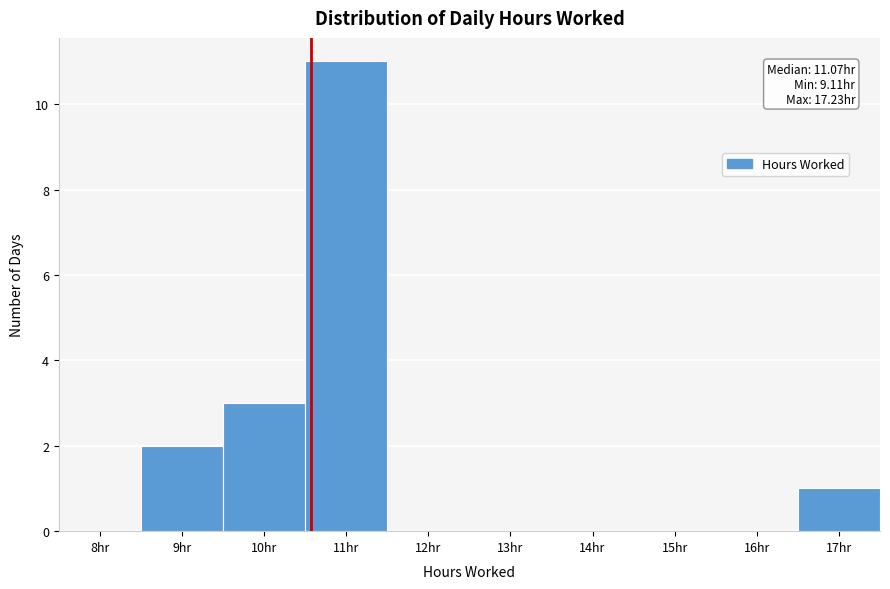

Reading left to right, list all the values displayed in this chart.

8hr=0	9hr=2	10hr=3	11hr=11	12hr=0	13hr=0	14hr=0	15hr=0	16hr=0	17hr=1